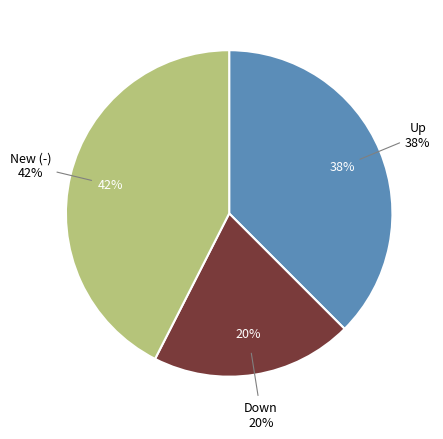

True or false: new (-) accounts for 32% of the total.

False